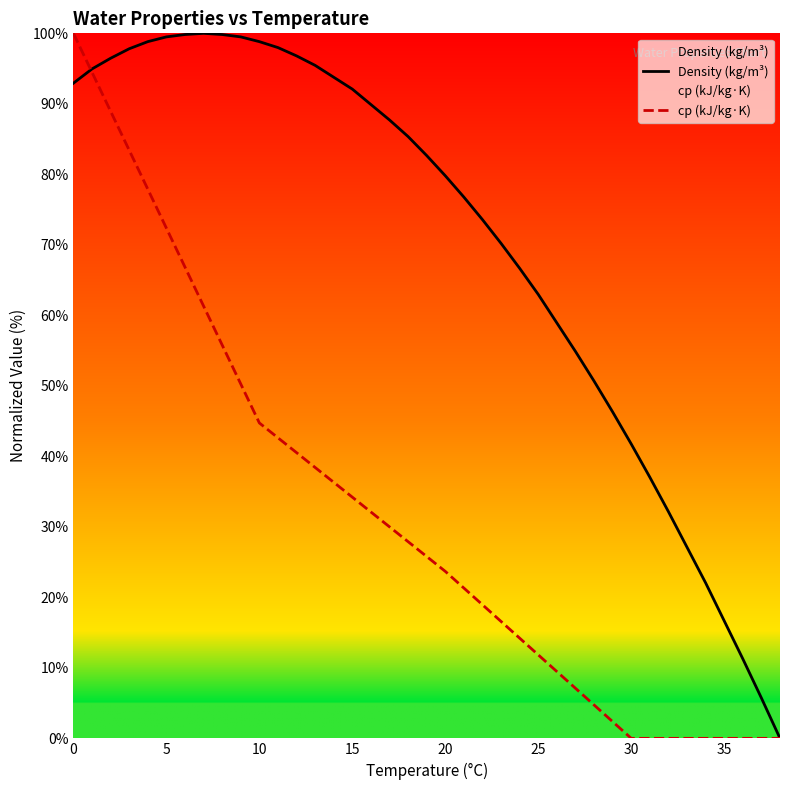

What are all the series names shown in the legend?

Density (kg/m³), cp (kJ/kg·K)